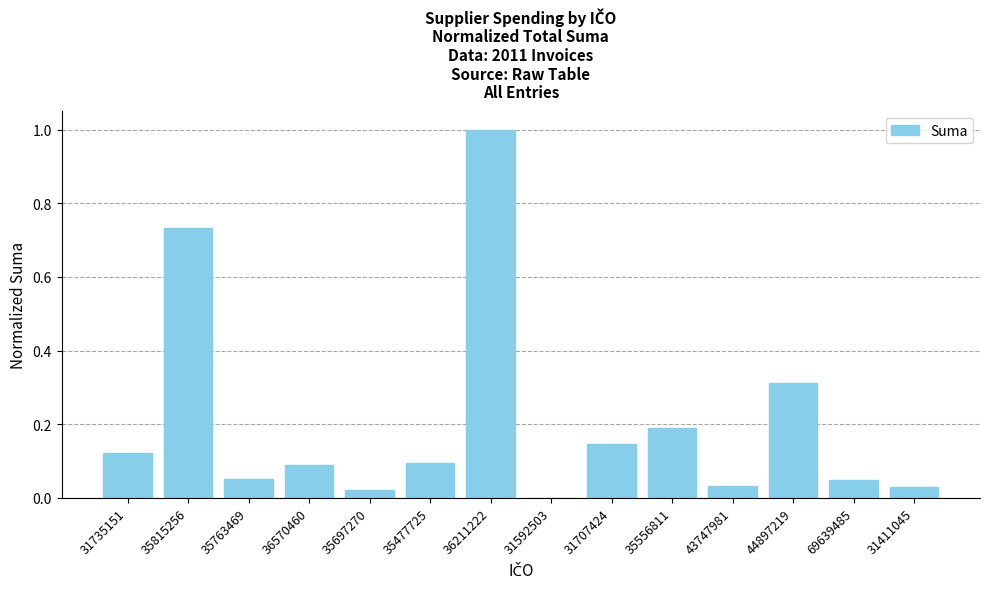

True or false: the data shows 1.3 at 35815256.

False